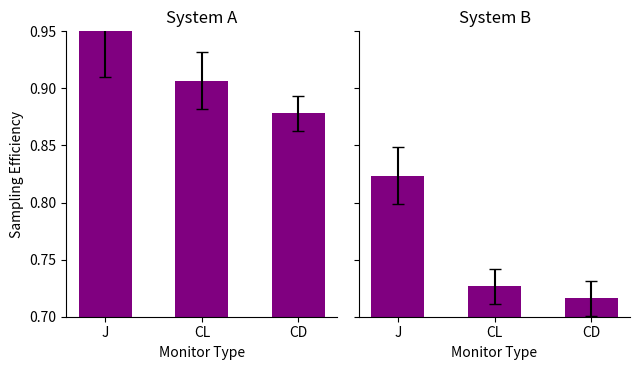

What is the approximate value of System A at CL?

0.9